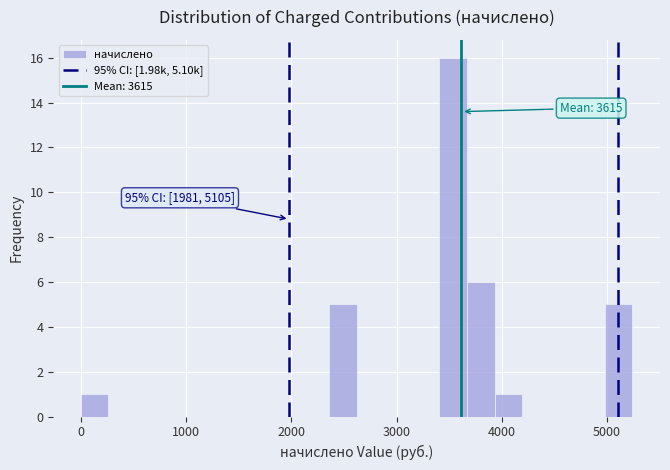

Read against the x-axis, roughly where is the centre of the tallest bar?

3500